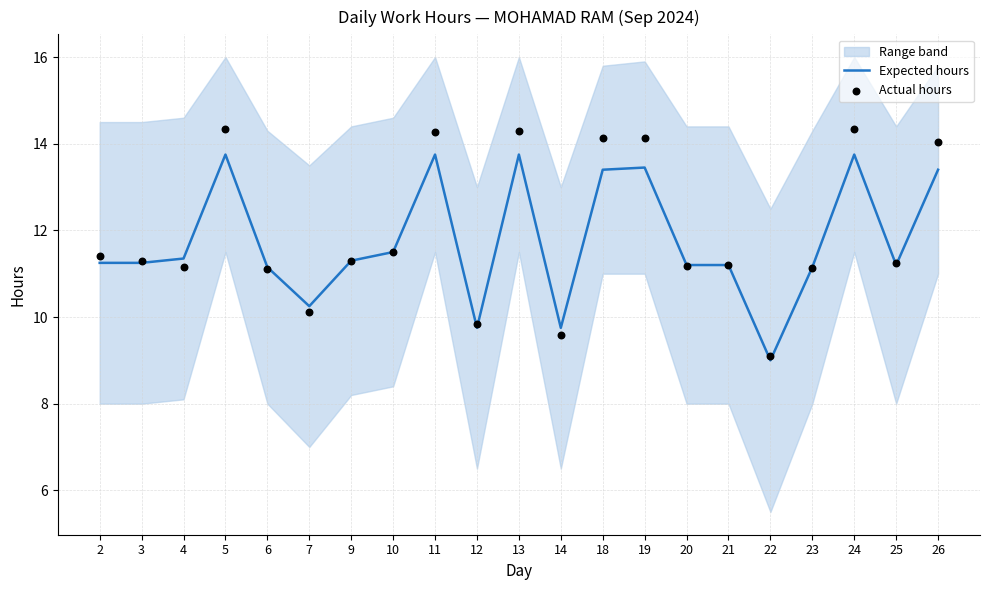

Is the value of Actual hours at 21 greater than the value of Expected hours at 26?

No